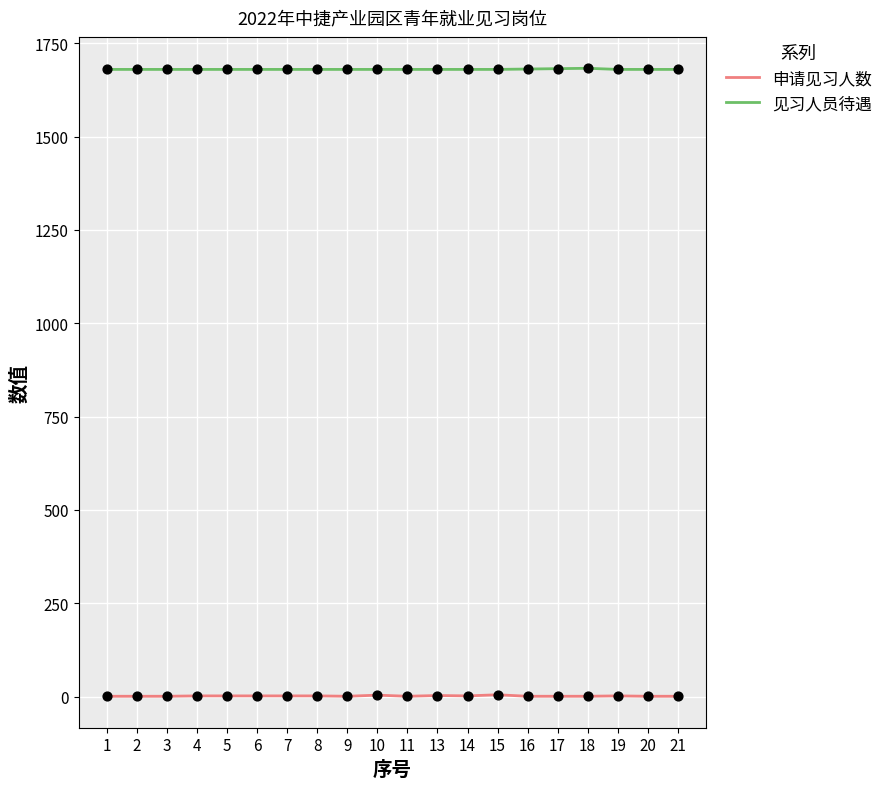

Which series has the largest total across all categories?

见习人员待遇